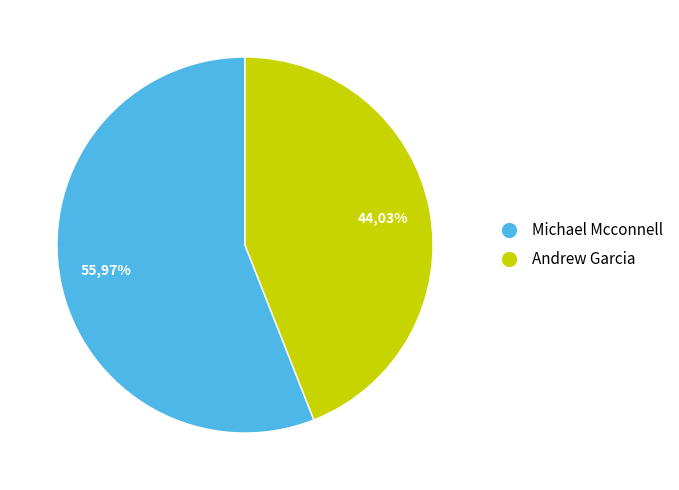

The Tour de Murrieta - Omnium slice represents 1% of the pie. True or false?

False